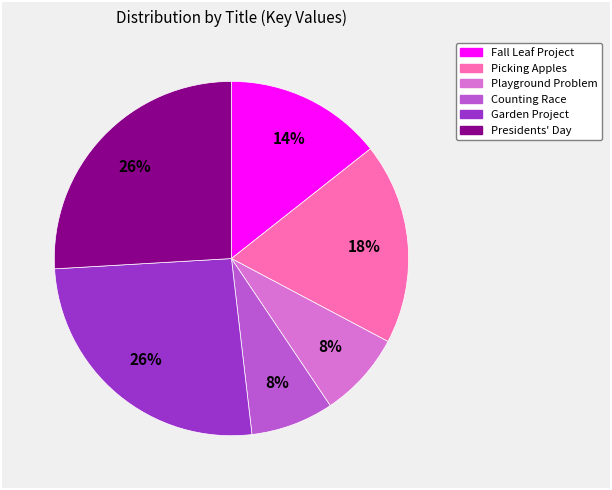

Is the sum of Presidents' Day and Counting Race greater than half?

No